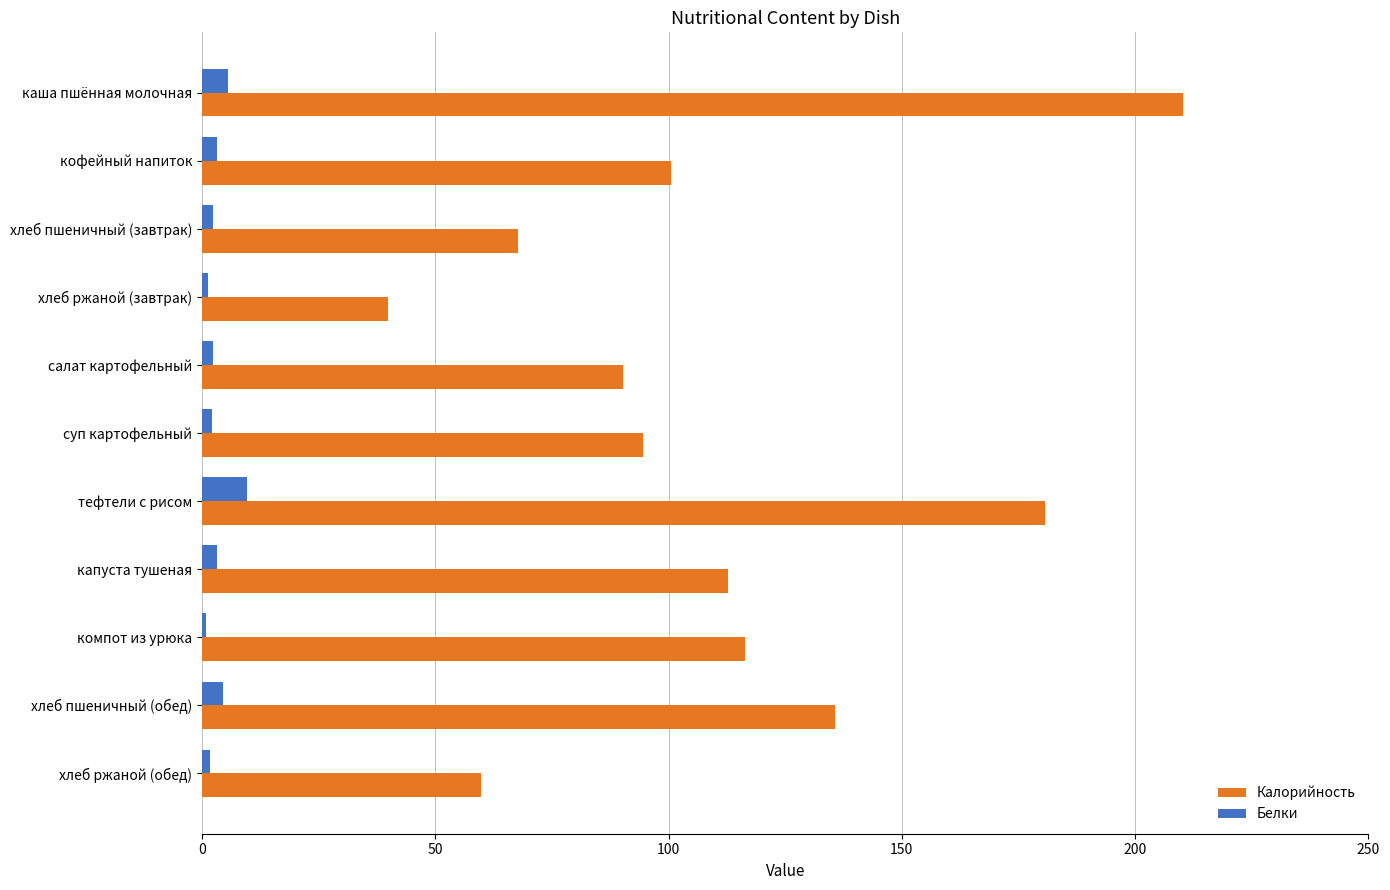

What is the minimum value for Калорийность?

39.8